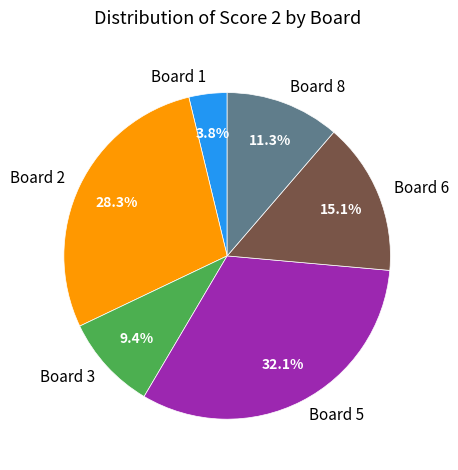

What percentage is the Board 2 slice, to the nearest percent?

28%